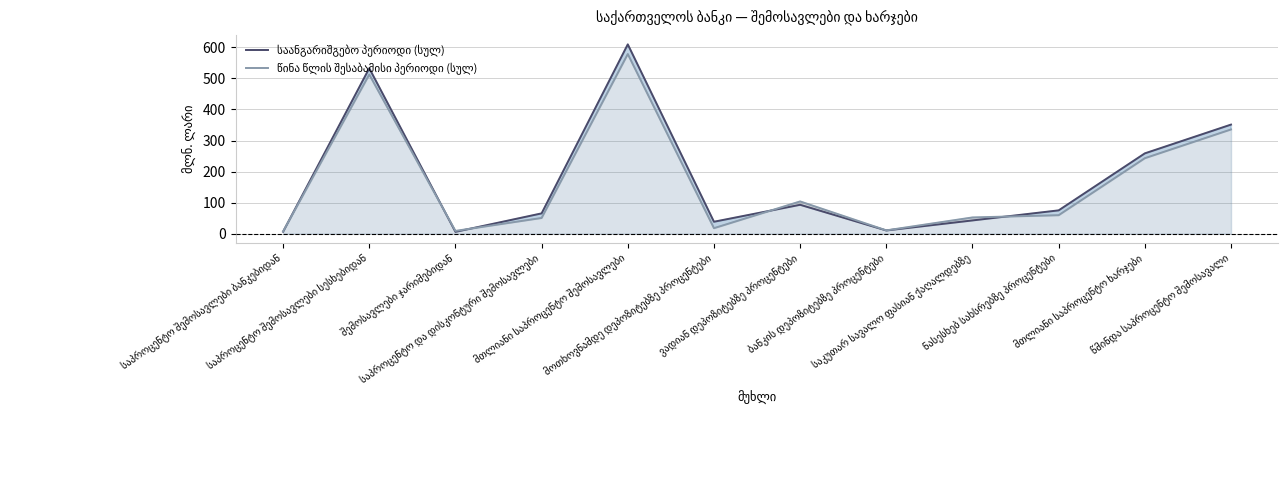

What is the difference between the maximum and minimum values in the წინა წლის შესაბამისი პერიოდი (სულ) series?

571.6